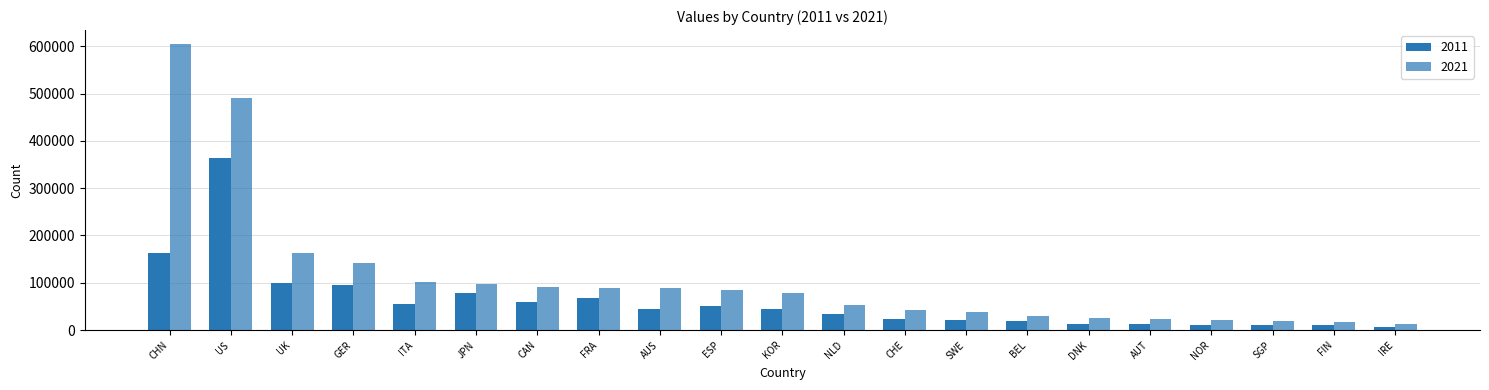

Rank the series at AUS from highest to lowest value.

2021, 2011